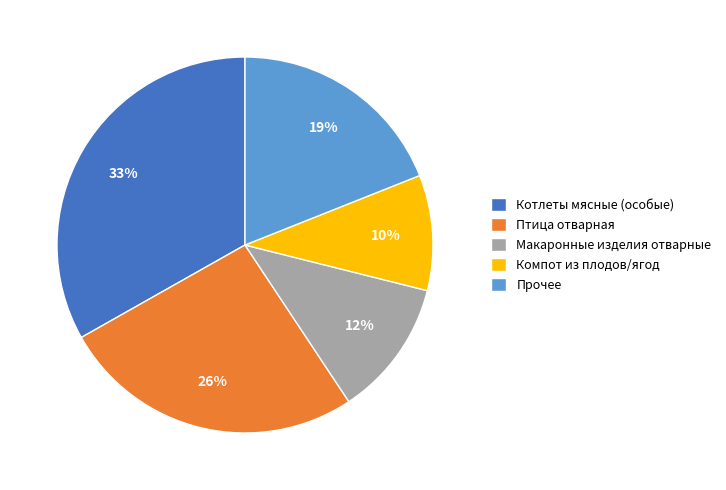

What percentage is the Котлеты мясные (особые) slice, to the nearest percent?

33%